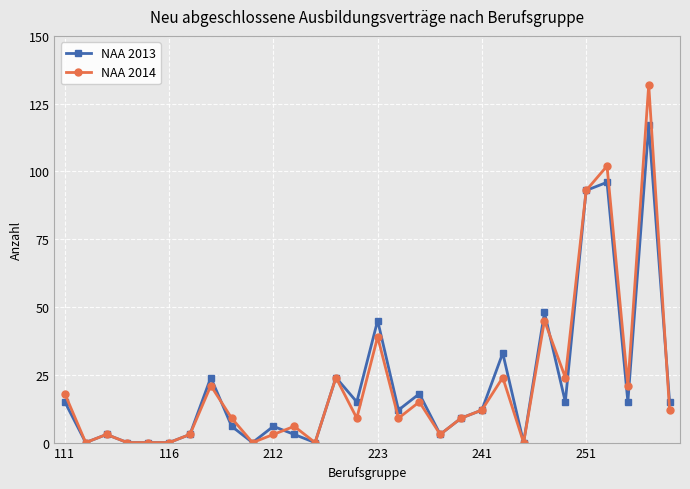

List the series in order of their peak value, lowest first.

NAA 2013, NAA 2014